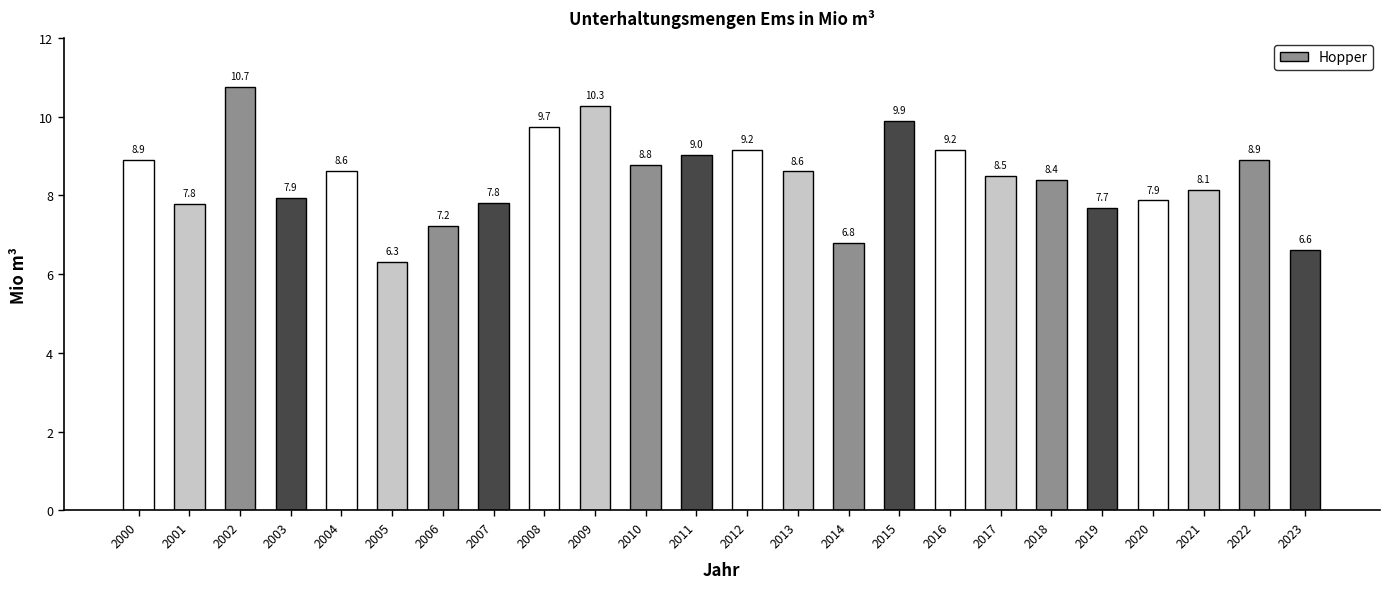

Which category has the highest value across all series?

2002